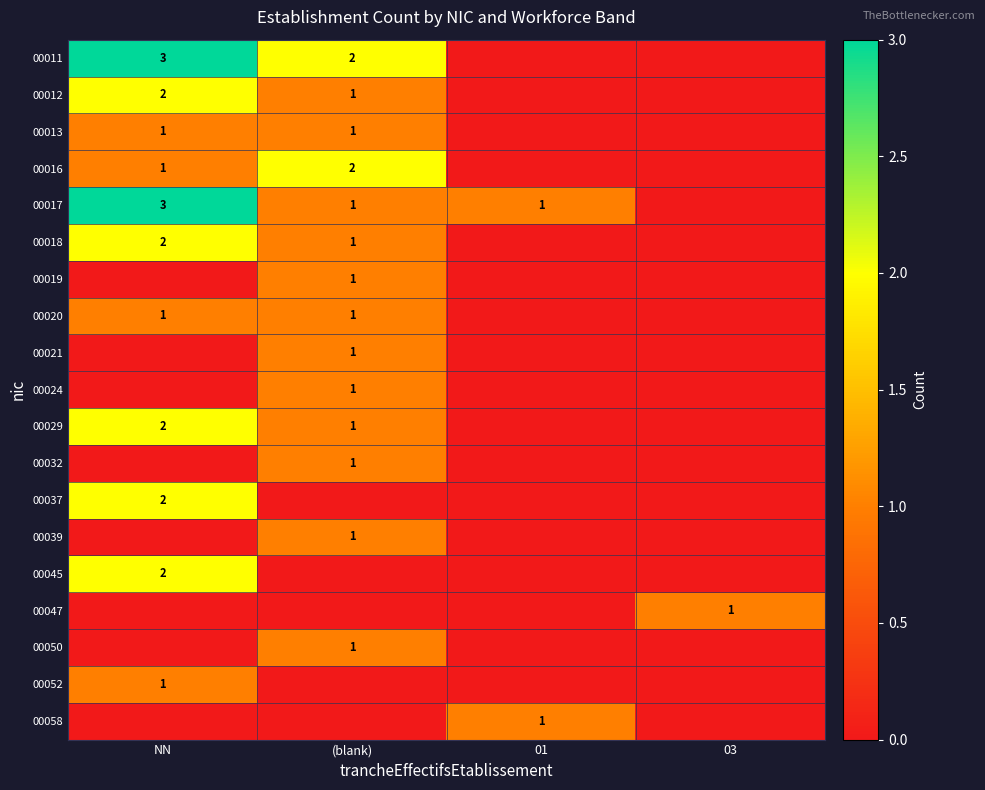

What is the total value across all series at NN?

20